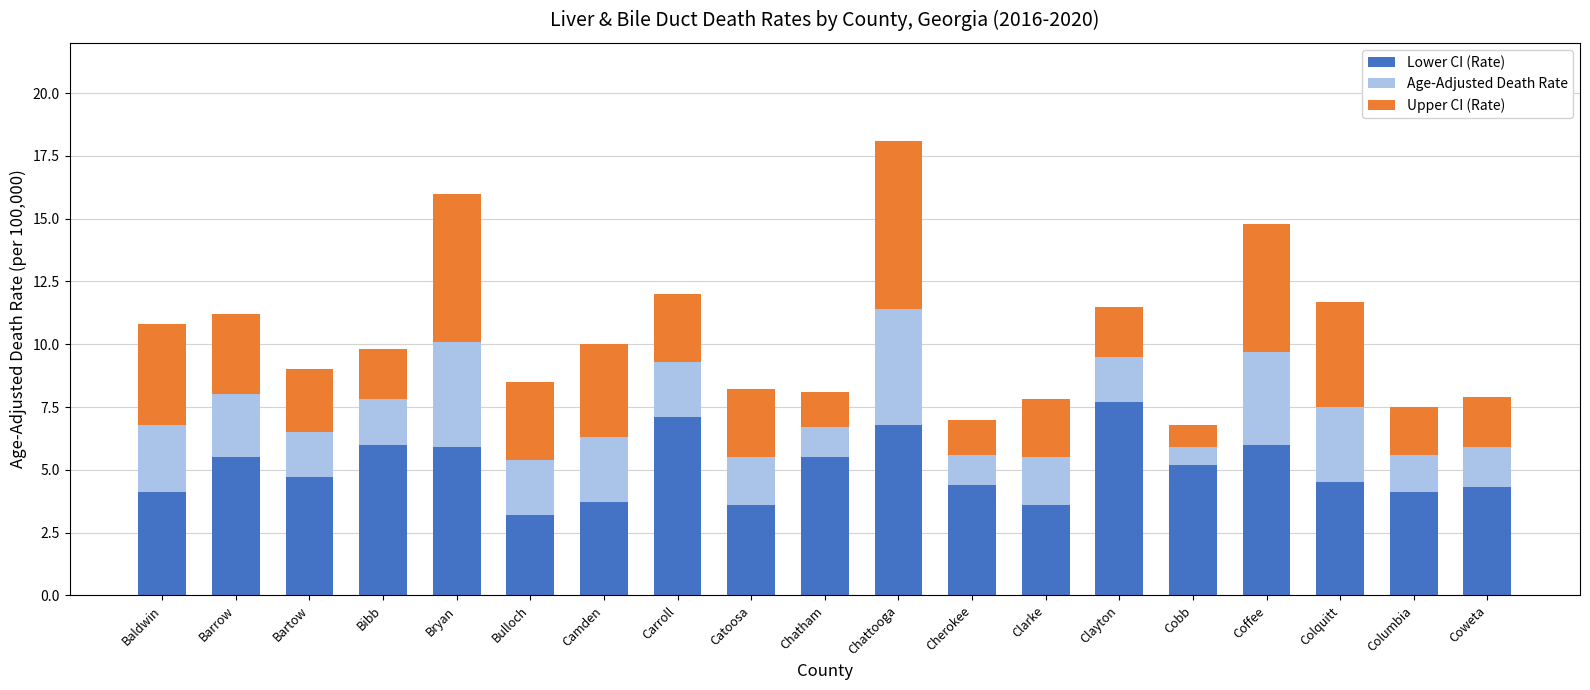

What is the highest value of the Lower CI (Rate) series?

7.7